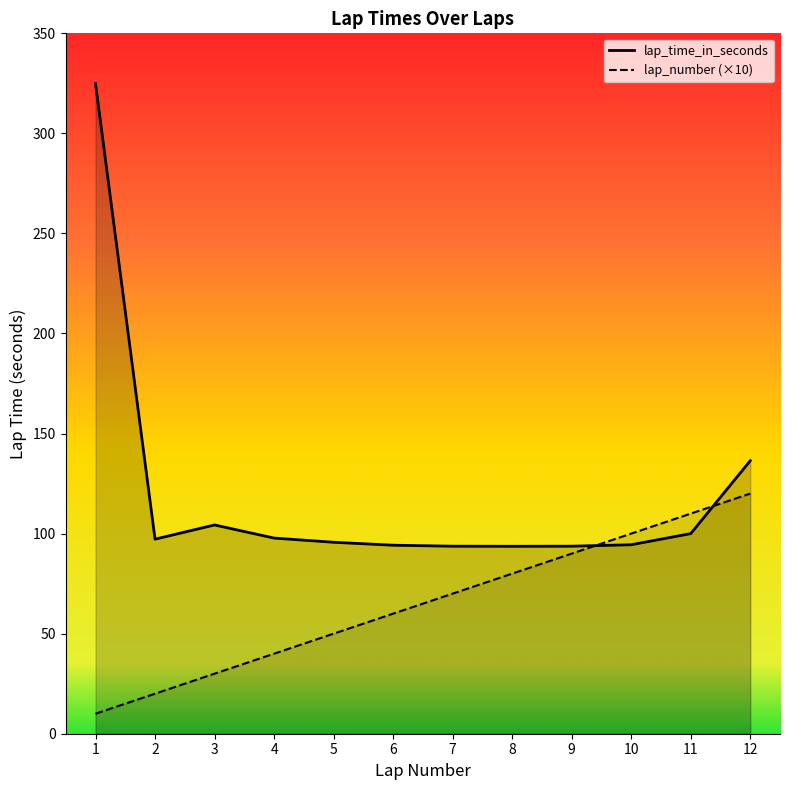

What is the value of the lap_time_in_seconds point at the 1st from the left?

324.9